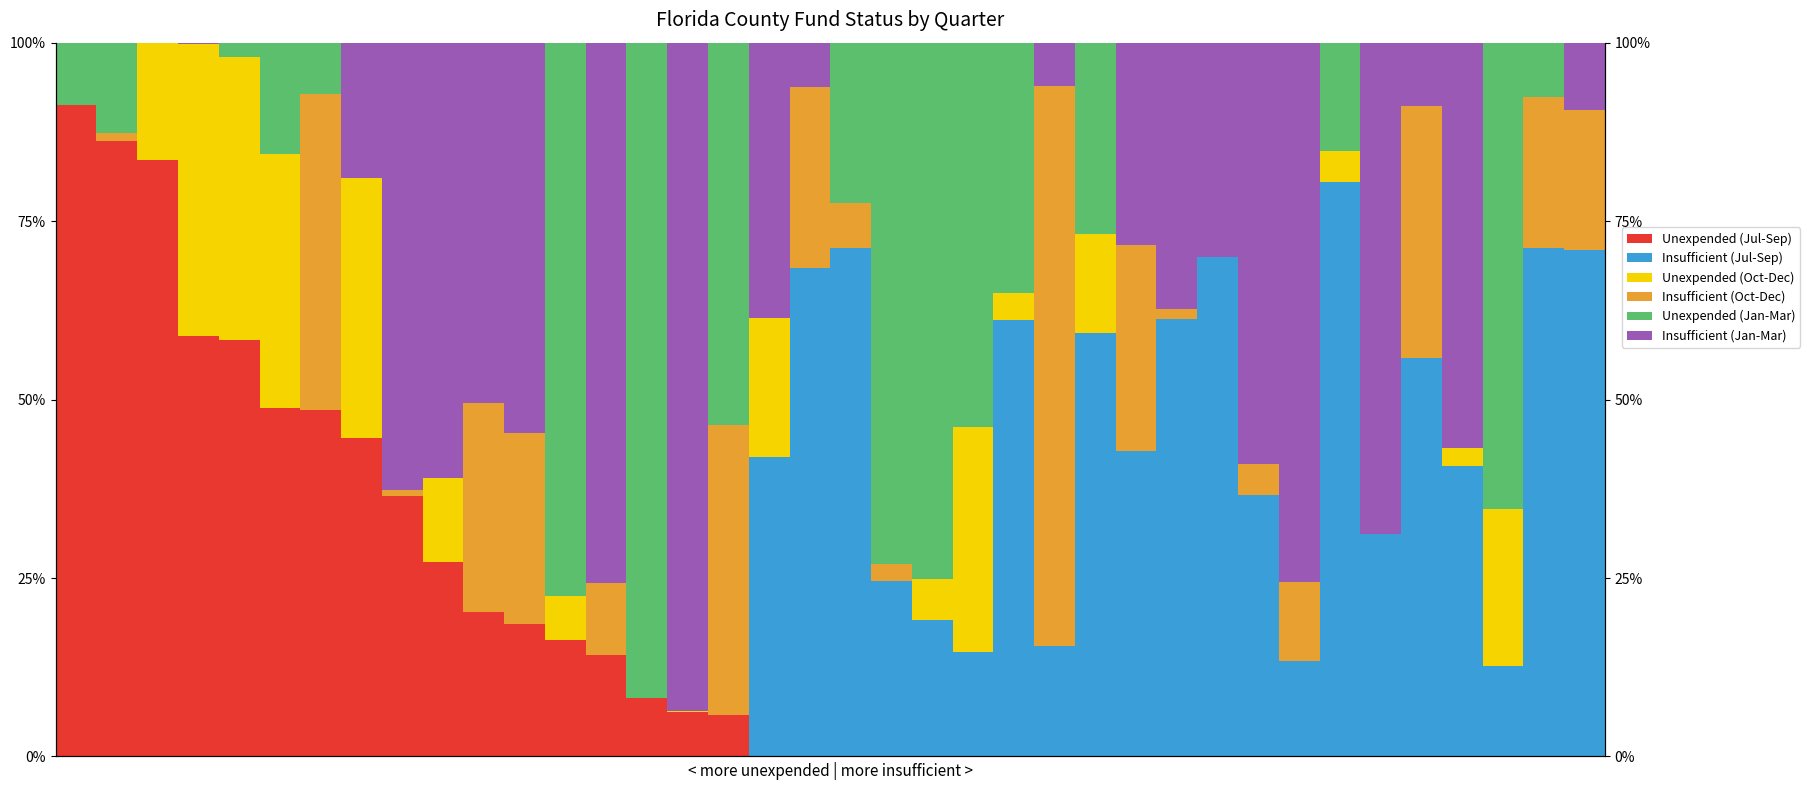

What is the sum of the Insufficient (Jul-Sep) values at 16 and 32?

31.1